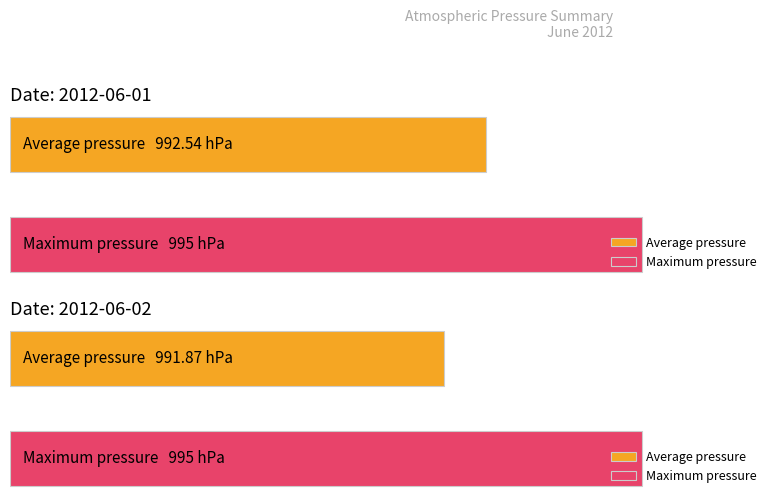

How many bars are there in each group?

2